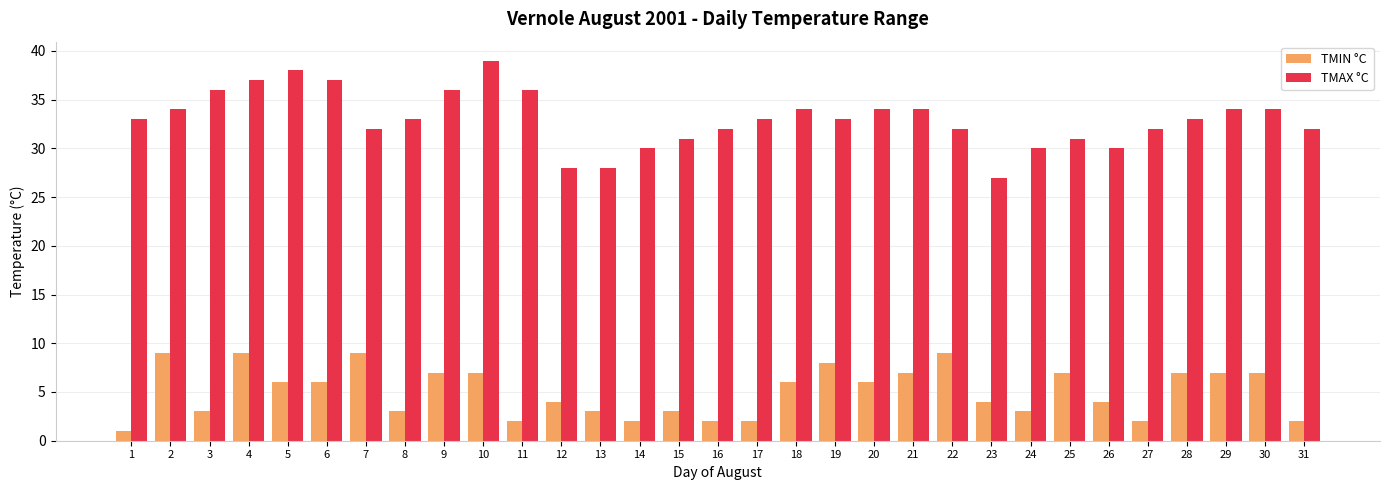

How many groups of bars are there?

31